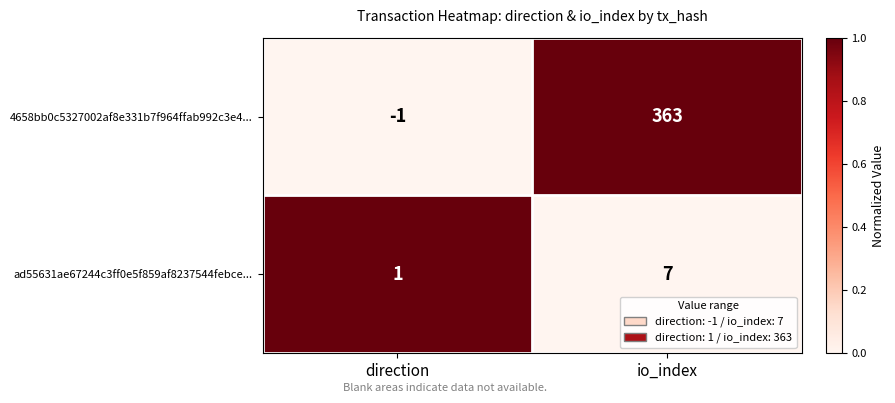

At which category is the sum across all series the highest?

io_index